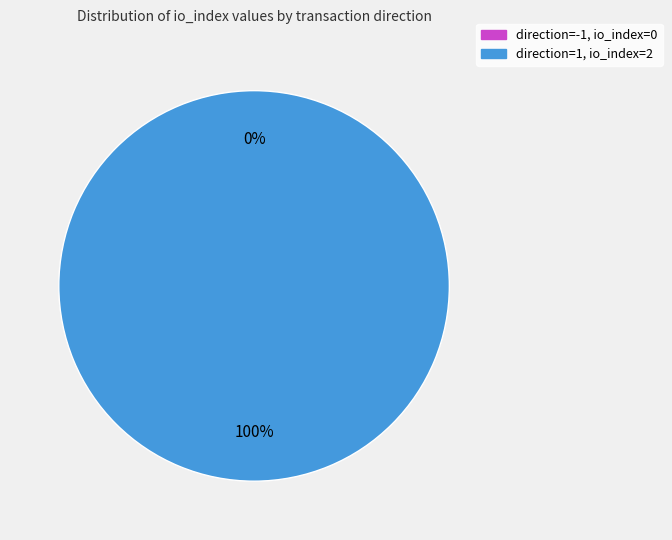

To the nearest percent, what portion does direction=1 (io_index=2) represent?

100%